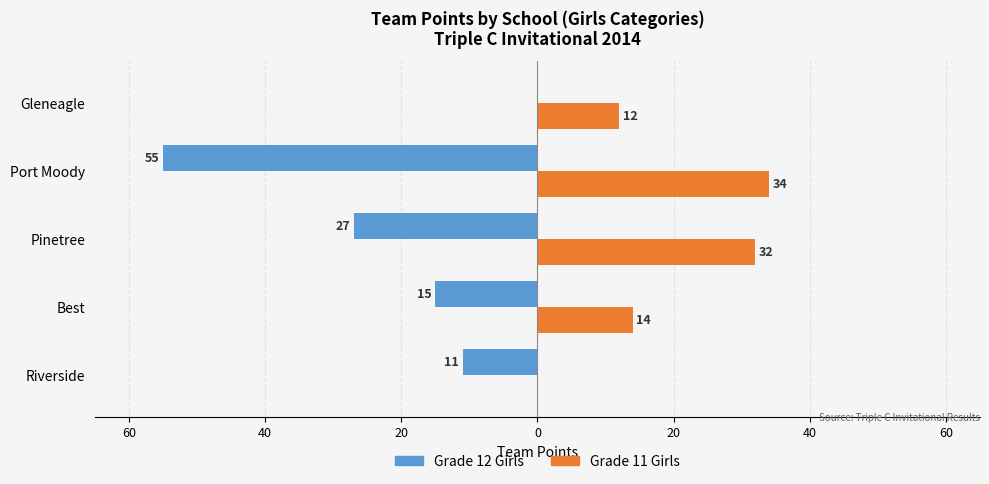

What are all the series names shown in the legend?

Grade 12 Girls, Grade 11 Girls